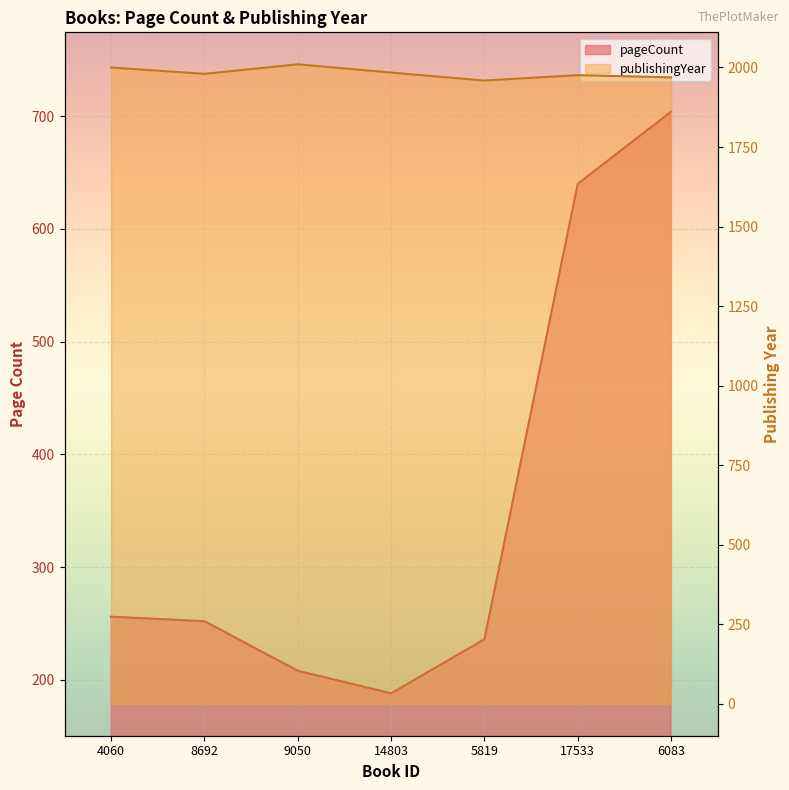

How many data points does each series have?

7